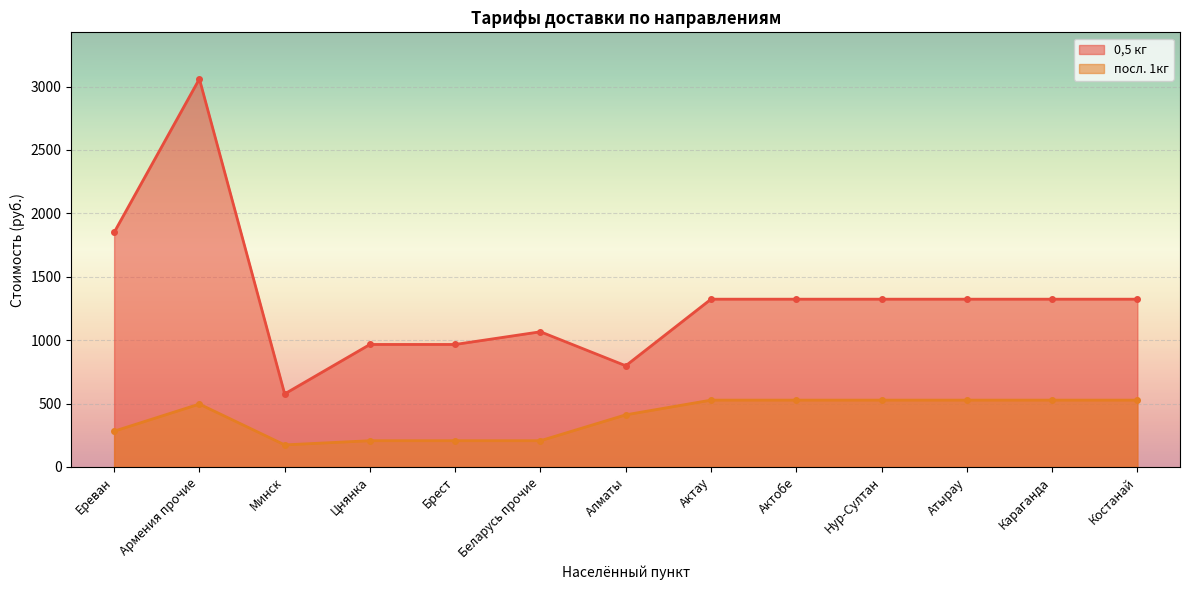

What is the difference between the посл. 1кг values at Ереван and Цнянка?

75